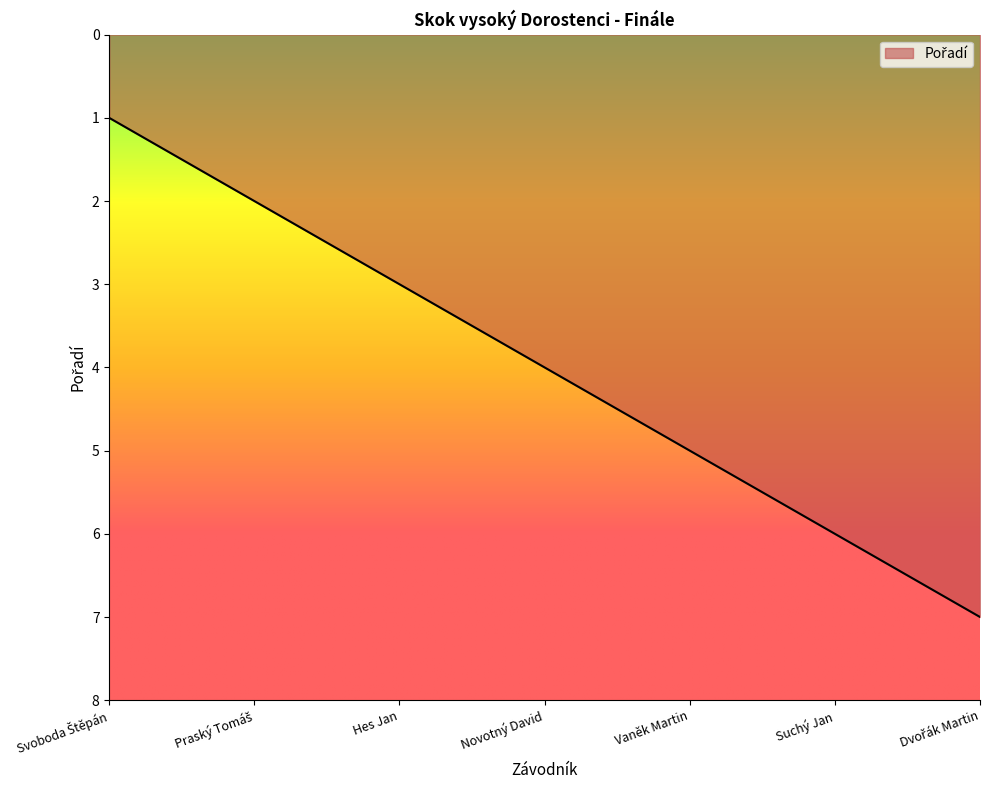

What position from the right is Novotný David?

4